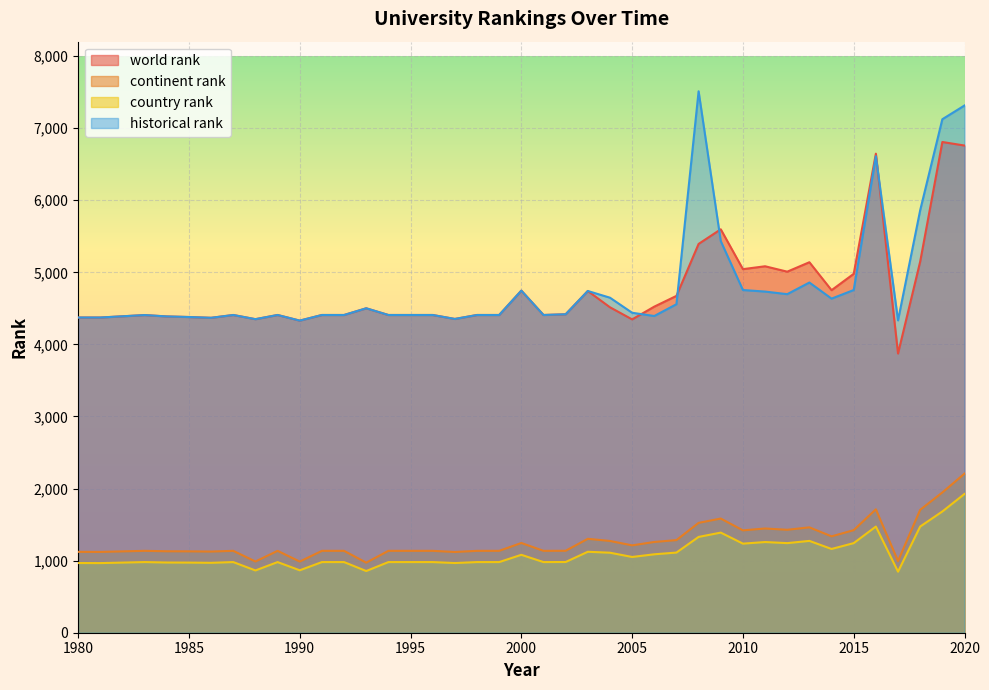

What are all the series names shown in the legend?

world rank, continent rank, country rank, historical rank